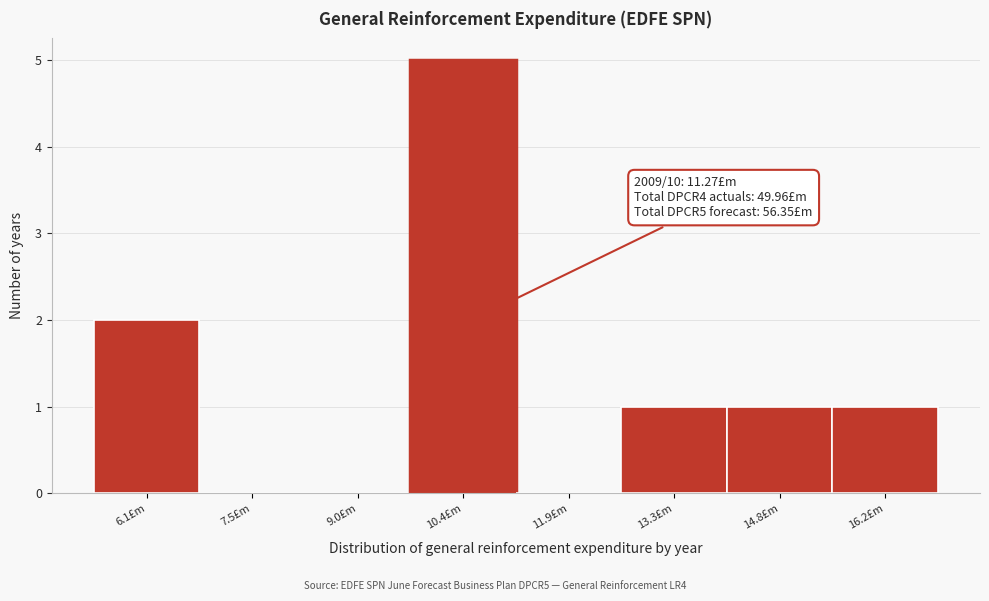

Reading left to right, transcribe all the data shown in this chart.

6.1£m=2	7.5£m=0	9.0£m=0	10.4£m=5	11.9£m=0	13.3£m=1	14.8£m=1	16.2£m=1